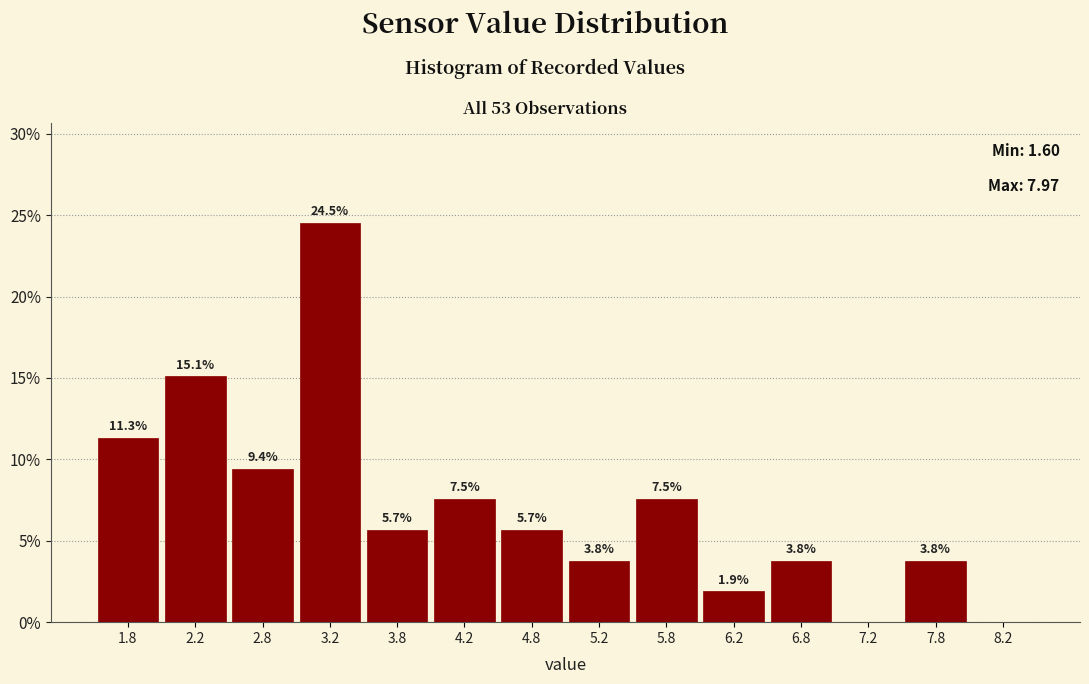

Which range on the x-axis has the tallest bar?

3.0 to 3.5